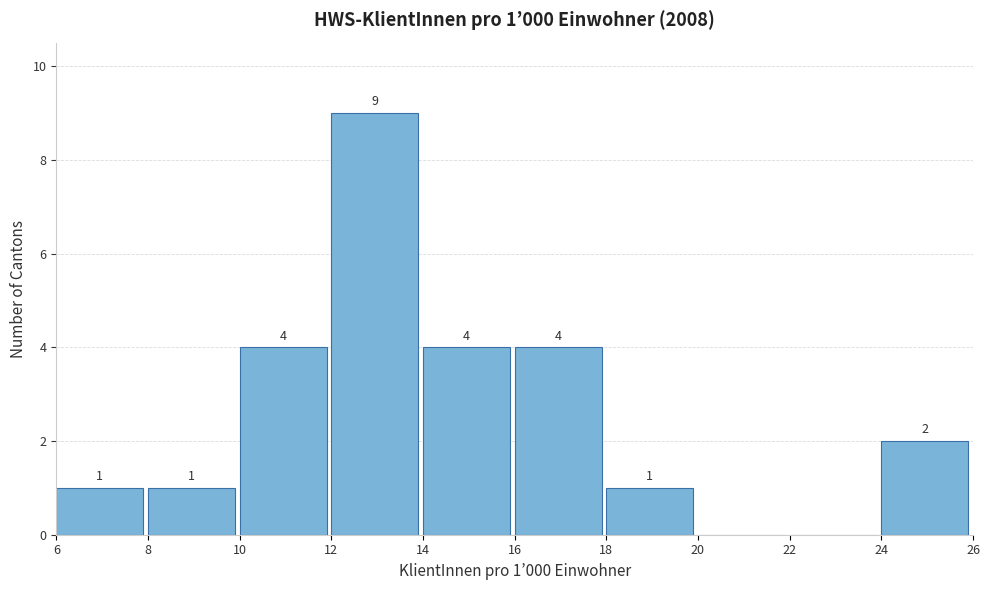

Which range on the x-axis has the tallest bar?

12 to 14